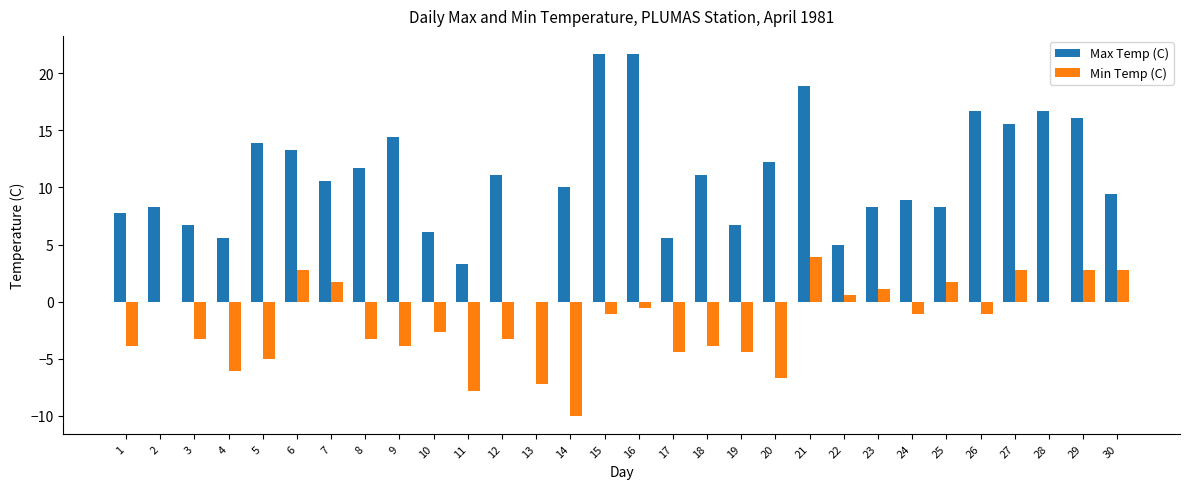

Are the bars grouped side by side (vs. stacked)?

Yes